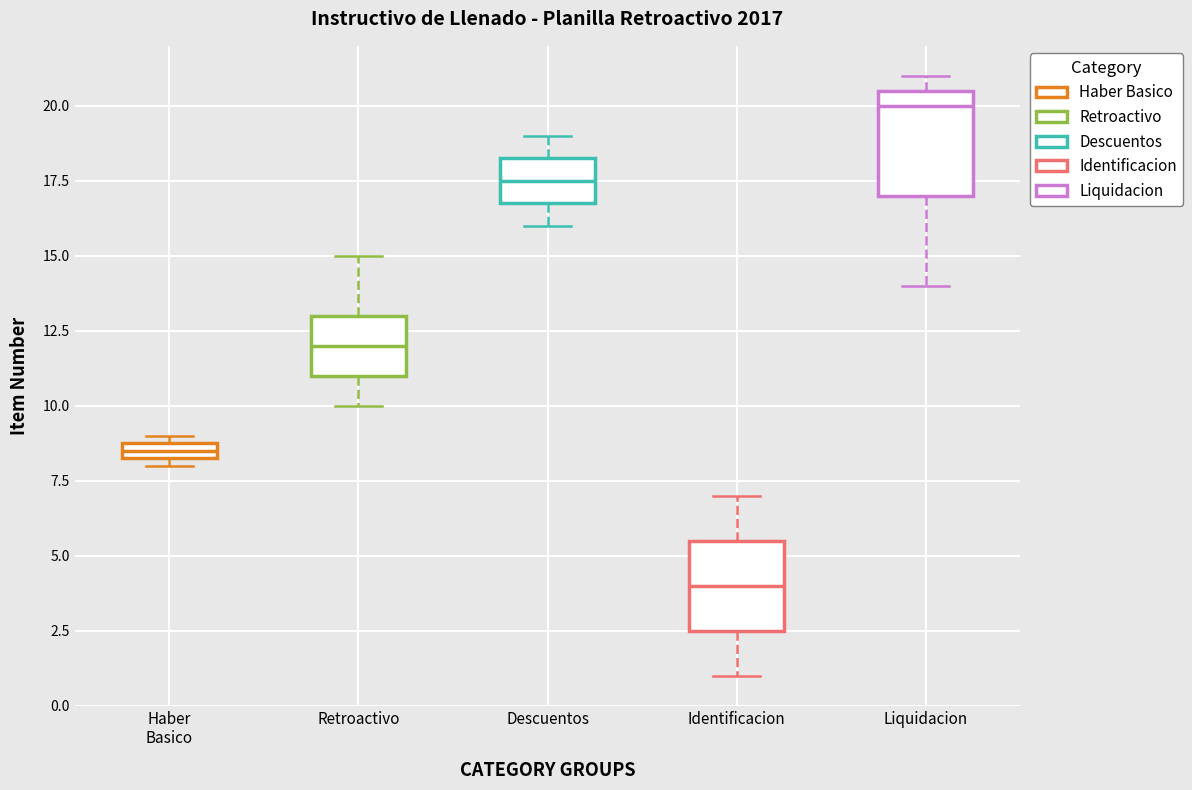

Which box's median line is the lowest?

Identificacion